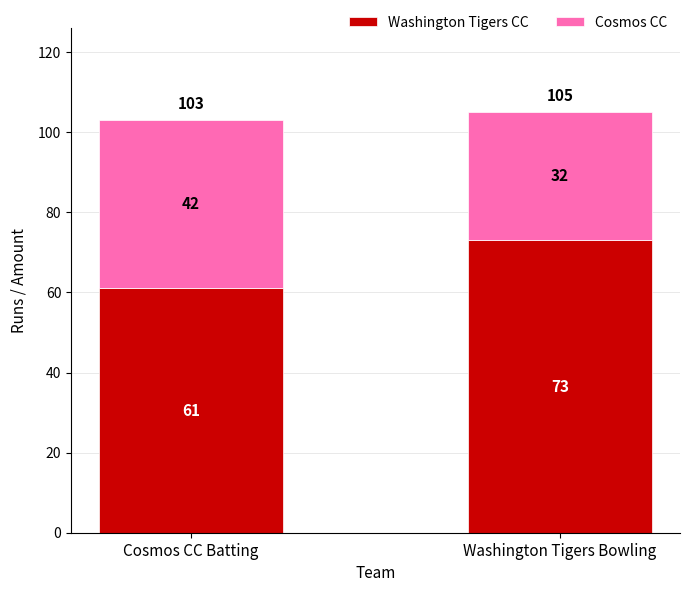

How many series are shown in this chart?

2